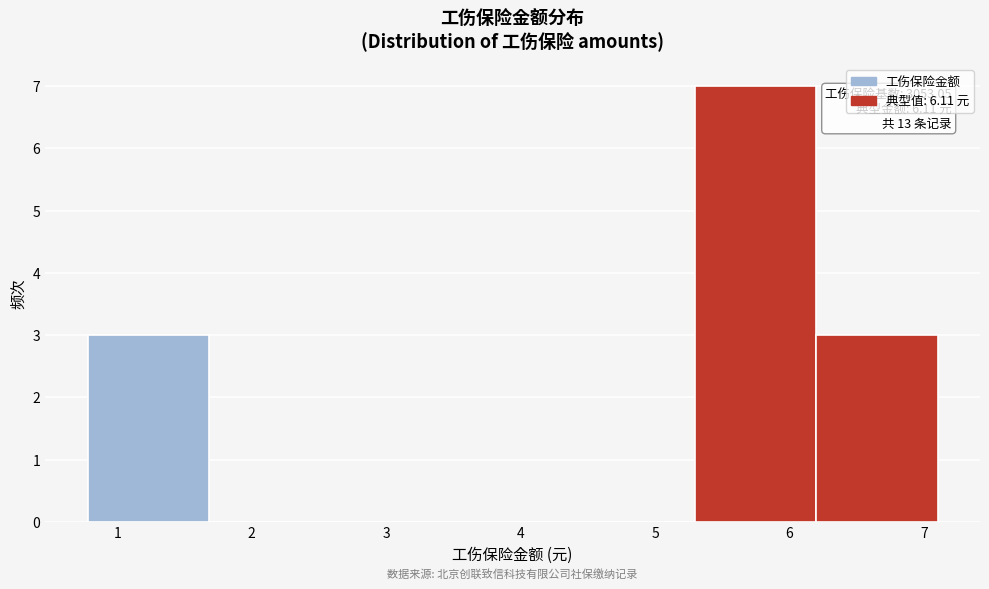

Which range on the x-axis has the tallest bar?

5.3 to 6.2